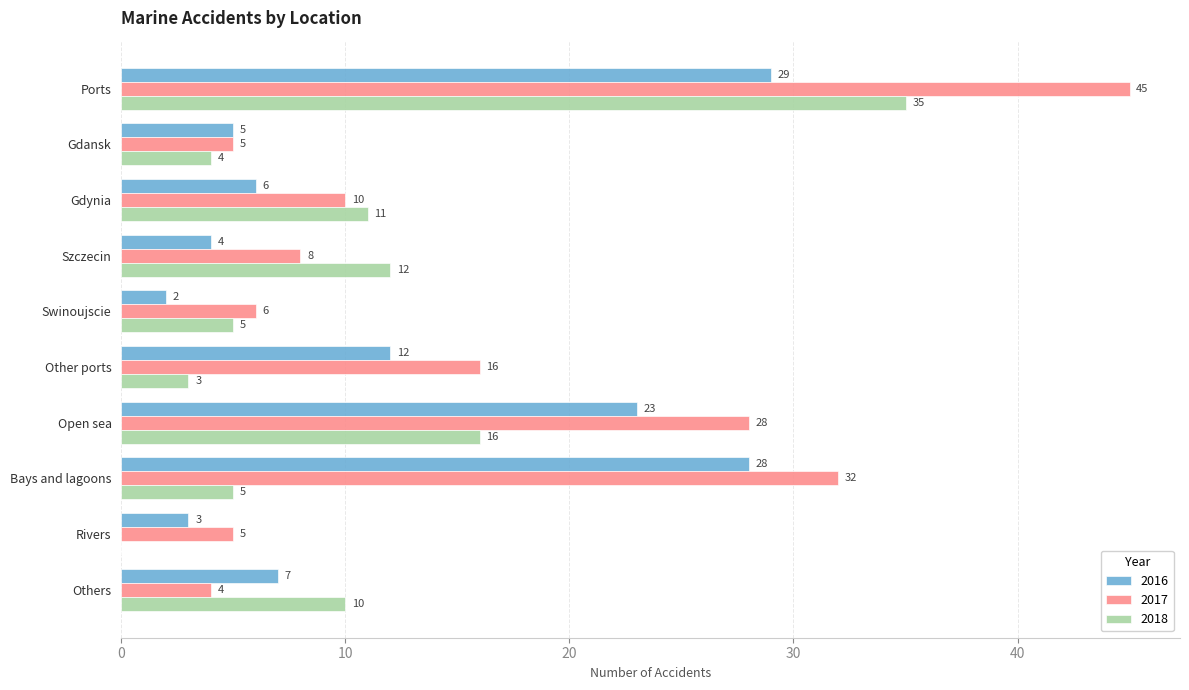

True or false: 2016 has a value of 37 at Open sea.

False